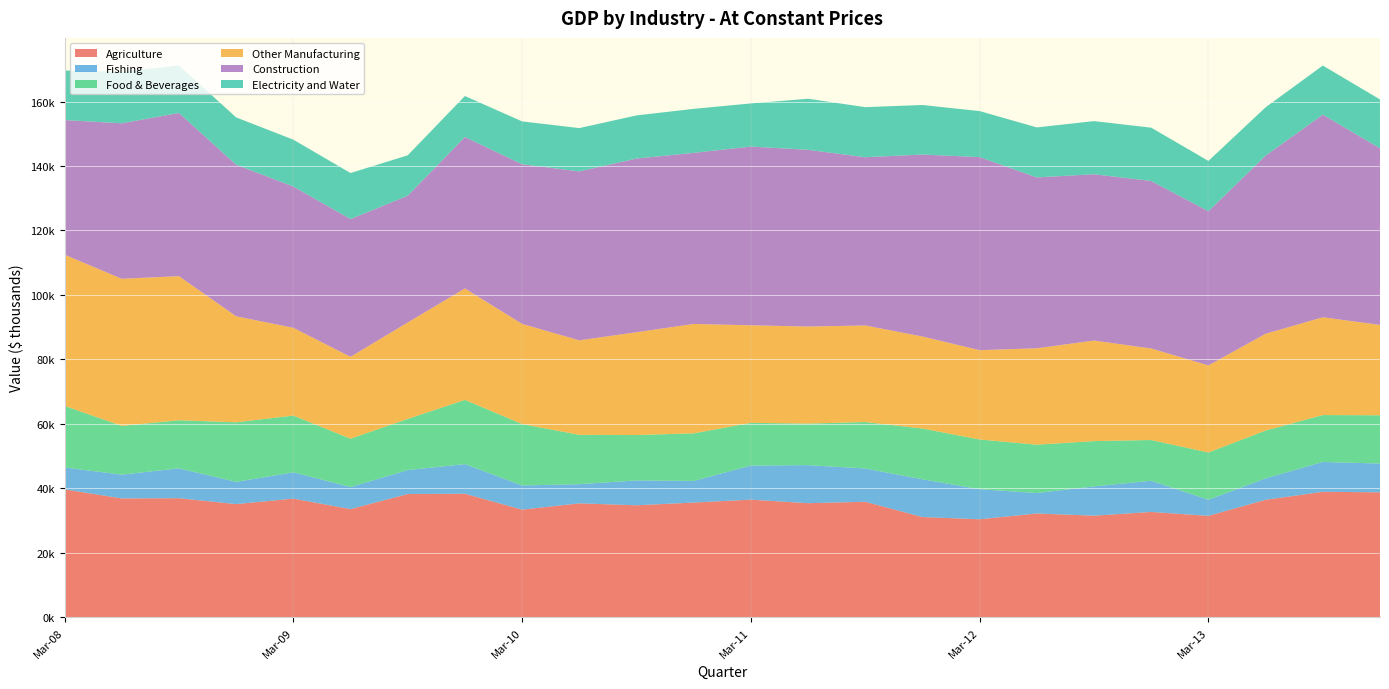

Reading left to right, transcribe all the data shown in this chart.

Agriculture: Mar-08=39714.2	Jun-08=36895.9	Sep-08=36965.6	Dec-08=35131.7	Mar-09=36832.4	Jun-09=33581.2	Sep-09=38261.3	Dec-09=38347.1	Mar-10=33418.3	Jun-10=35368.6	Sep-10=34765.2	Dec-10=35608.1	Mar-11=36512.4	Jun-11=35421.0	Sep-11=35857.2	Dec-11=31119.1	Mar-12=30427.8	Jun-12=32226.8	Sep-12=31544.1	Dec-12=32700.2	Mar-13=31490.7	Jun-13=36472.3	Sep-13=38946.1	Dec-13=38790.2
Fishing: Mar-08=6789.2	Jun-08=7377.7	Sep-08=9268.0	Dec-08=6897.2	Mar-09=8168.9	Jun-09=6841.1	Sep-09=7432.3	Dec-09=9189.3	Mar-10=7498.5	Jun-10=5940.4	Sep-10=7717.1	Dec-10=6704.3	Mar-11=10578.3	Jun-11=11802.2	Sep-11=10325.1	Dec-11=11709.3	Mar-12=9331.8	Jun-12=6345.5	Sep-12=9082.1	Dec-12=9674.5	Mar-13=4999.4	Jun-13=6648.1	Sep-13=9261.8	Dec-13=8929.5
Food & Beverages: Mar-08=19091.8	Jun-08=15121.3	Sep-08=14908.9	Dec-08=18475.3	Mar-09=17593.9	Jun-09=15004.4	Sep-09=15861.0	Dec-09=19922.7	Mar-10=19049.2	Jun-10=15305.4	Sep-10=14080.1	Dec-10=14772.9	Mar-11=13246.2	Jun-11=12888.1	Sep-11=14408.0	Dec-11=15751.9	Mar-12=15419.3	Jun-12=14990.2	Sep-12=14051.4	Dec-12=12639.0	Mar-13=14654.1	Jun-13=14831.2	Sep-13=14550.8	Dec-13=14968.7
Other Manufacturing: Mar-08=46903.5	Jun-08=45626.8	Sep-08=44699.3	Dec-08=32881.8	Mar-09=27224.8	Jun-09=25396.5	Sep-09=29916.3	Dec-09=34562.4	Mar-10=31061.8	Jun-10=29312.7	Sep-10=31886.0	Dec-10=33927.1	Mar-11=30262.2	Jun-11=30097.3	Sep-11=29954.1	Dec-11=28537.0	Mar-12=27693.6	Jun-12=29899.8	Sep-12=31189.5	Dec-12=28383.2	Mar-13=27010.8	Jun-13=30019.3	Sep-13=30321.9	Dec-13=28021.6
Construction: Mar-08=41754.0	Jun-08=48232.7	Sep-08=50606.7	Dec-08=47019.3	Mar-09=43826.0	Jun-09=42720.9	Sep-09=39316.3	Dec-09=46976.0	Mar-10=49518.2	Jun-10=52406.8	Sep-10=53869.0	Dec-10=53075.7	Mar-11=55431.5	Jun-11=54813.8	Sep-11=52187.0	Dec-11=56444.3	Mar-12=59888.9	Jun-12=53002.0	Sep-12=51584.7	Dec-12=51959.3	Mar-13=47822.9	Jun-13=55241.2	Sep-13=62851.0	Dec-13=54785.5
Electricity and Water: Mar-08=15373.2	Jun-08=15980.8	Sep-08=14735.3	Dec-08=14679.1	Mar-09=14528.2	Jun-09=14282.8	Sep-09=12533.0	Dec-09=12714.1	Mar-10=13292.4	Jun-10=13430.5	Sep-10=13378.9	Dec-10=13644.9	Mar-11=13383.0	Jun-11=15847.4	Sep-11=15526.4	Dec-11=15366.2	Mar-12=14277.4	Jun-12=15508.5	Sep-12=16479.8	Dec-12=16536.5	Mar-13=15598.7	Jun-13=15004.6	Sep-13=15229.7	Dec-13=15154.8